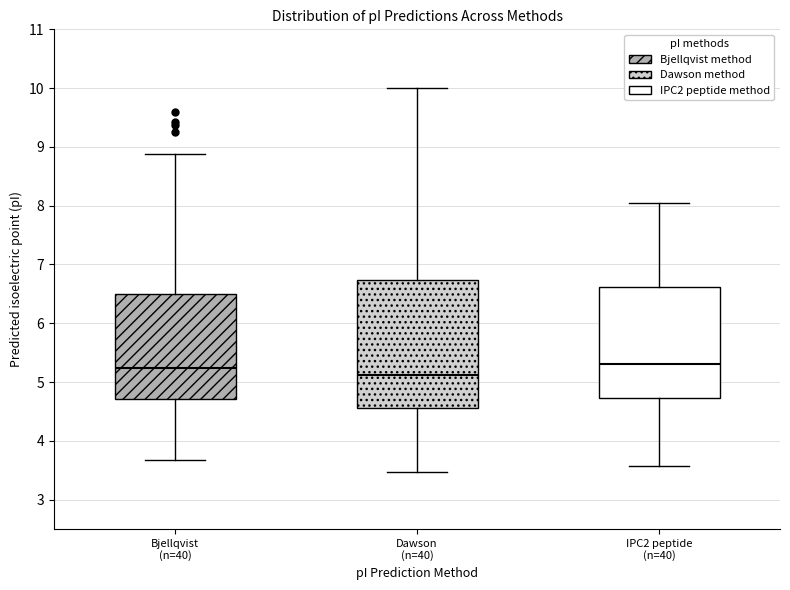

Reading left to right, transcribe this box plot: for each box, give where its median line is, the range the box spans, and where its two whiskers end, as read against the y-axis. The values are not printed on the chart, so give them approximately, as read against the axis.

Bjellqvist (n=40): median 5.2, box 4.7 to 6.5, whiskers 3.7 to 8.9
Dawson (n=40): median 5.1, box 4.6 to 6.7, whiskers 3.5 to 10.0
IPC2 peptide (n=40): median 5.3, box 4.7 to 6.6, whiskers 3.6 to 8.0